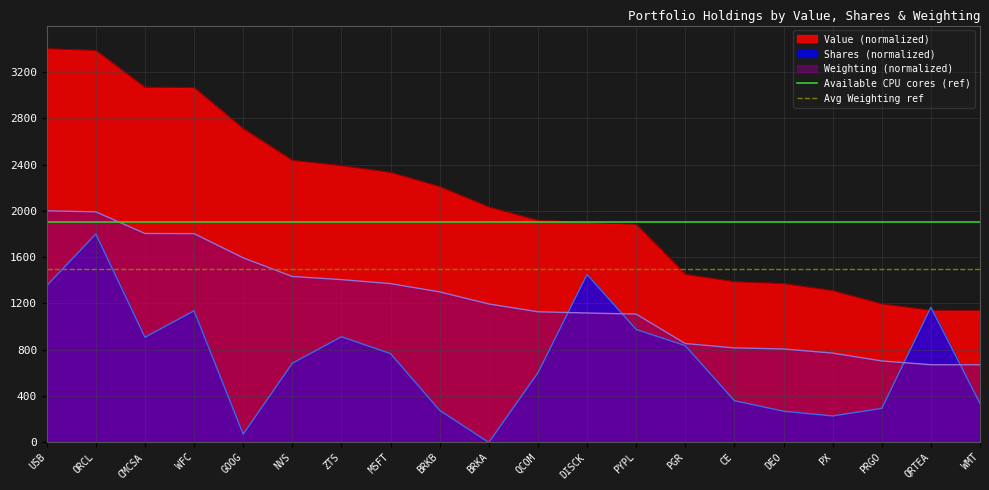

The value of Available CPU cores (ref) at USB is 1900. True or false?

True